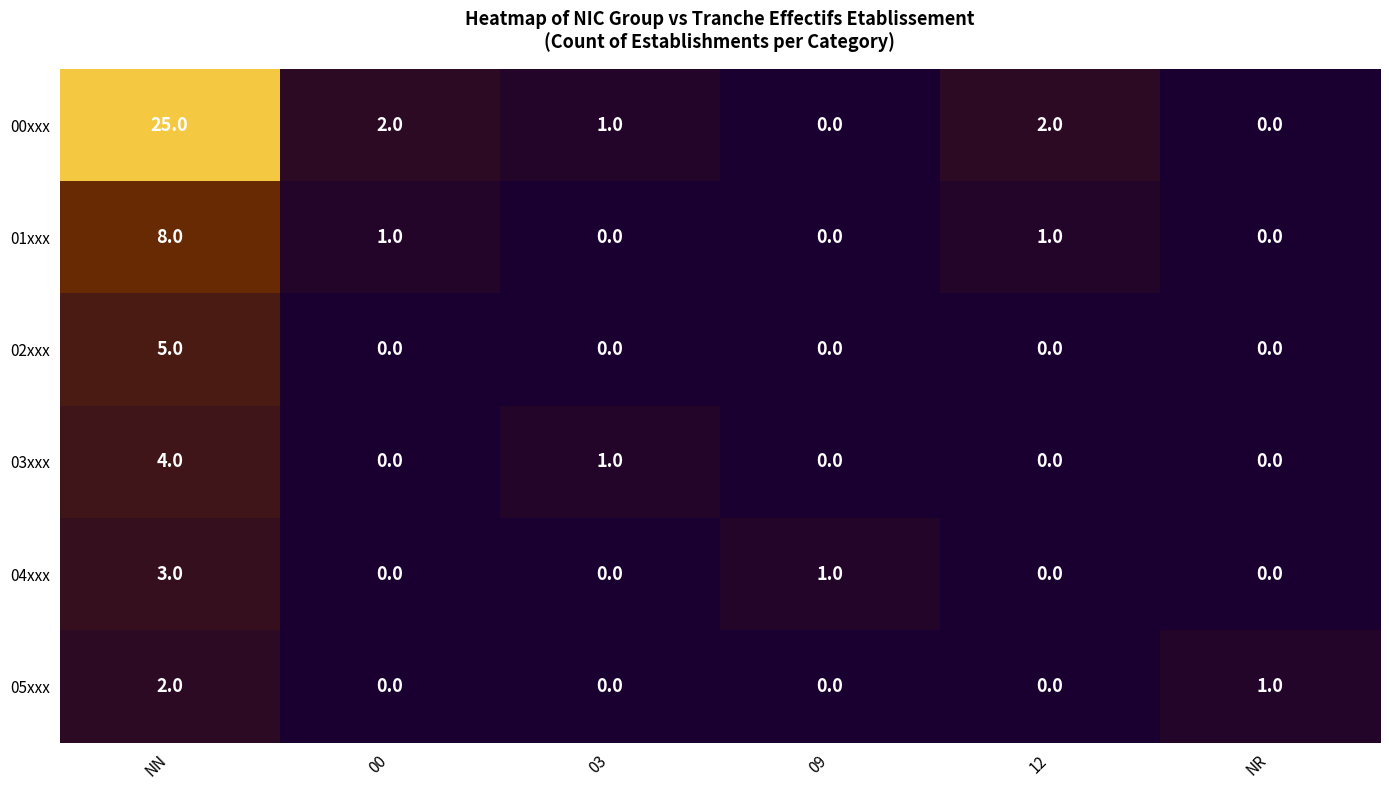

At which label does 01xxx first exceed 1?

NN